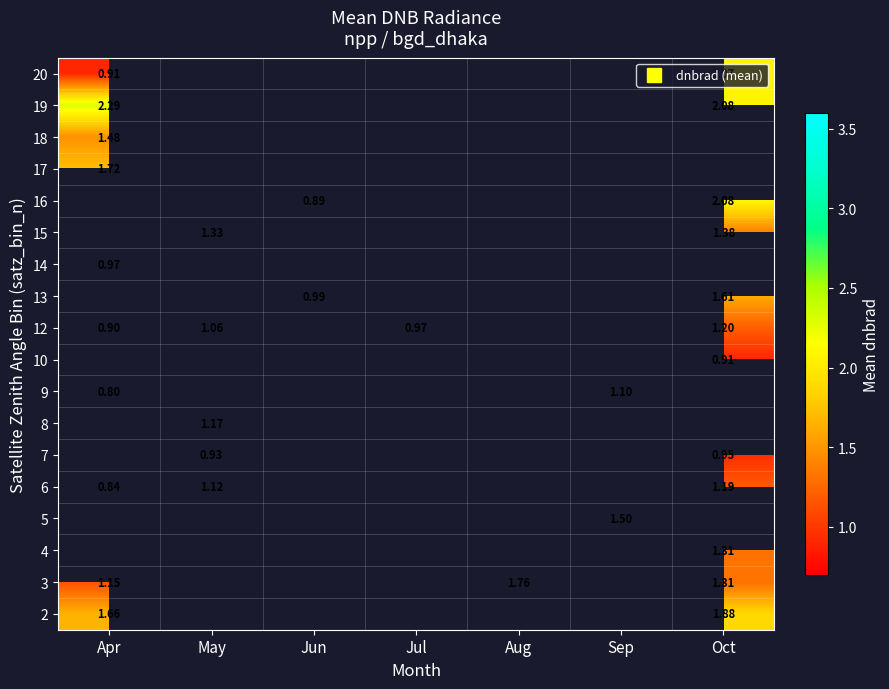

Which label corresponds to the smallest value in the chart?

Apr